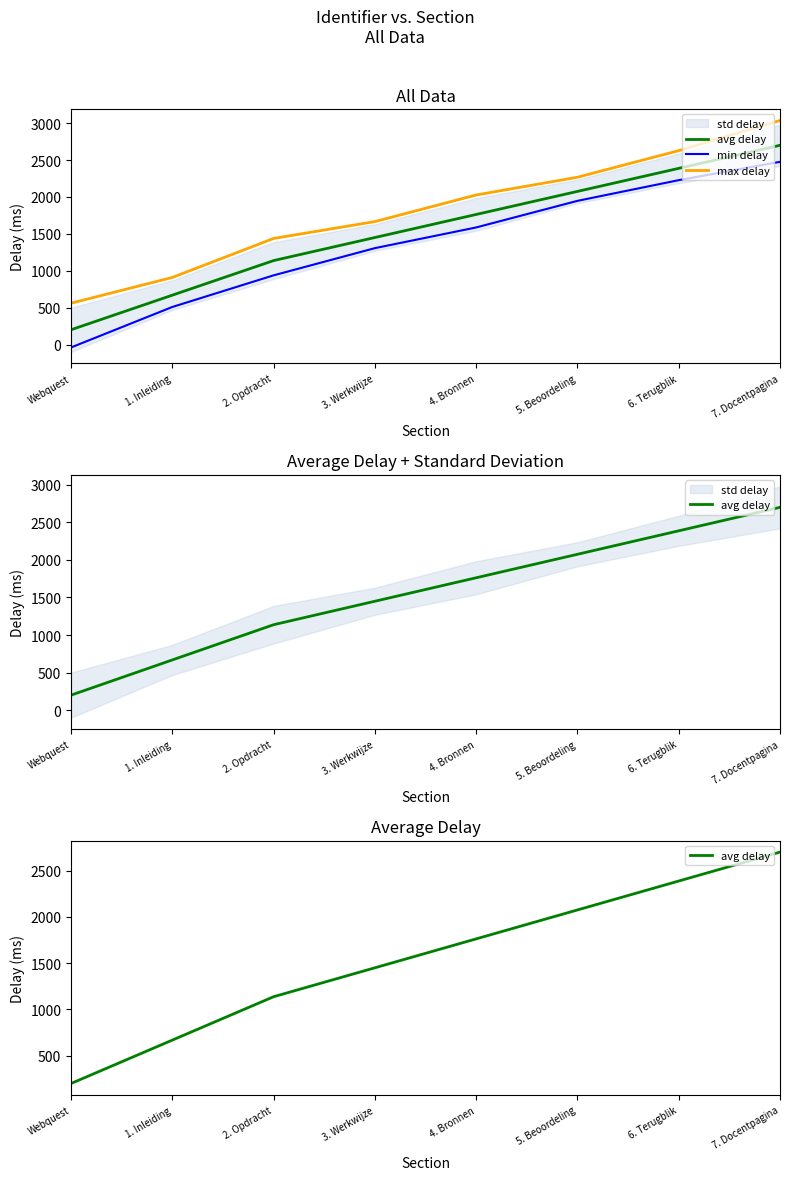

What position from the left is 6. Terugblik?

7